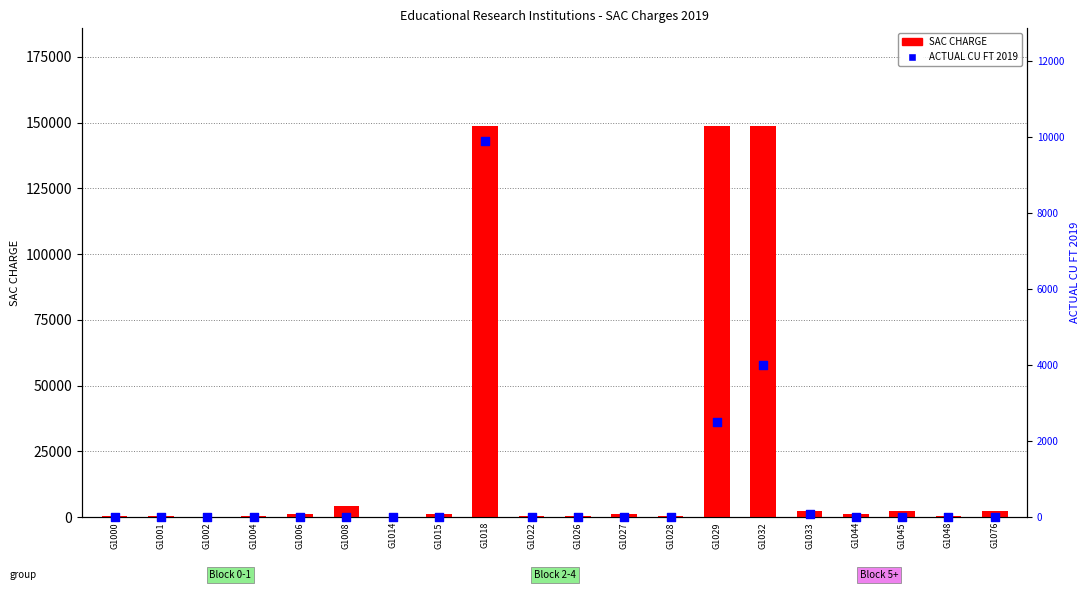

What are all the series names shown in the legend?

SAC CHARGE, ACTUAL CU FT 2019